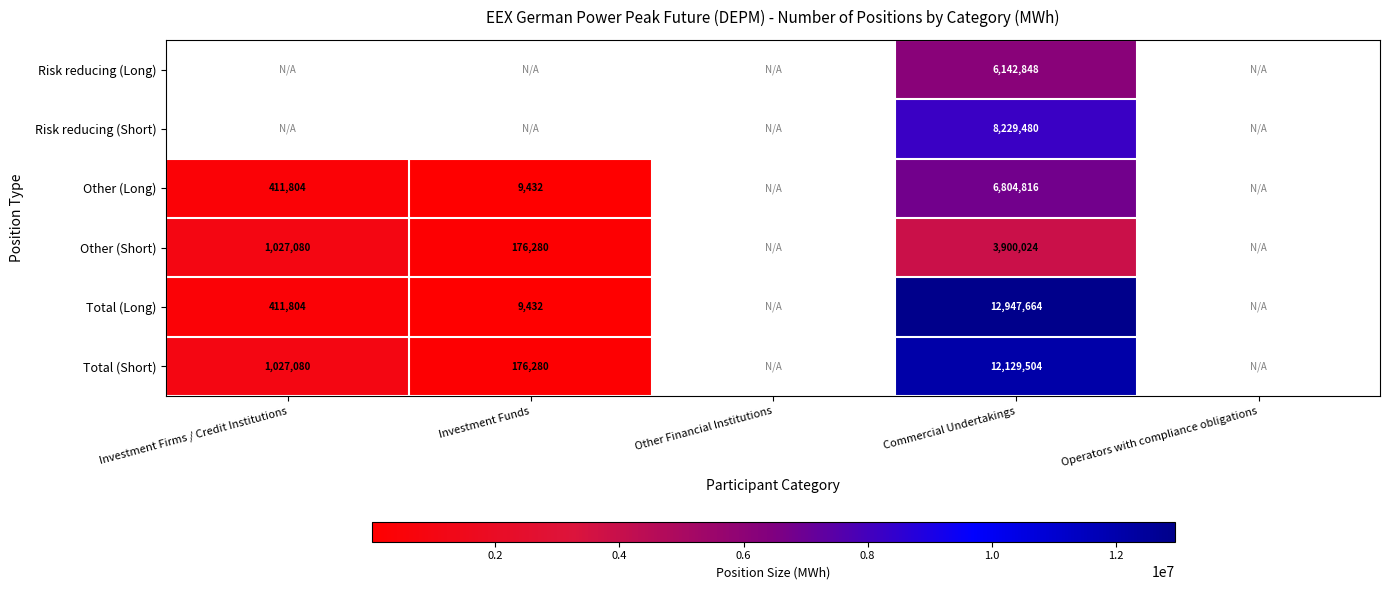

What is the spread (max minus min) of values at Commercial Undertakings?

9047640